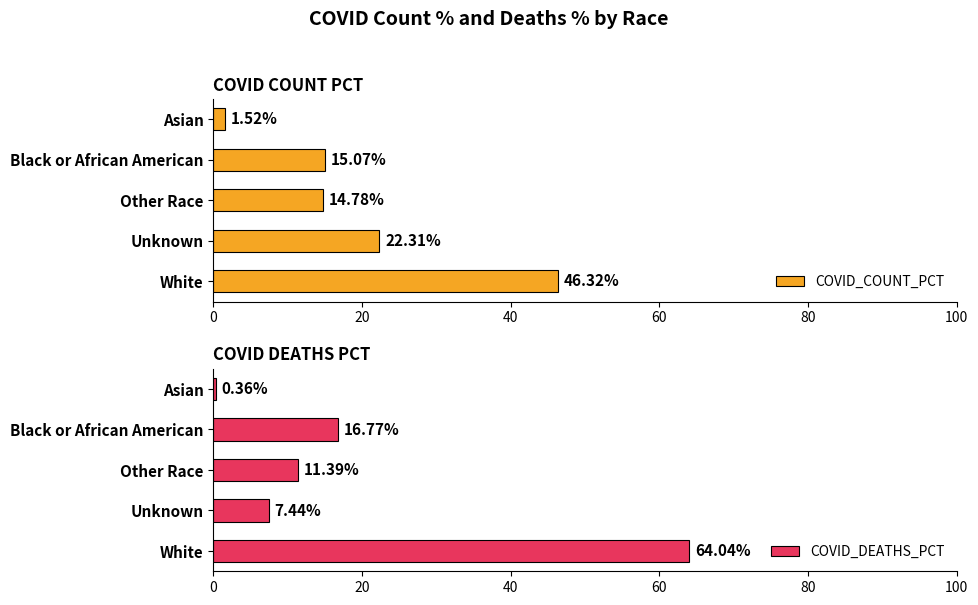

How many series are shown in this chart?

2